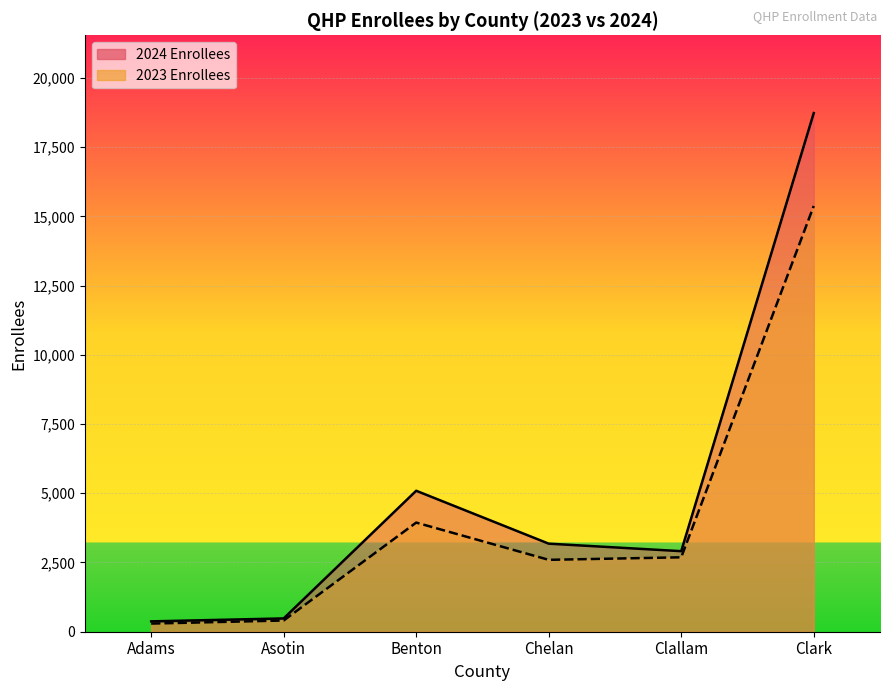

At which label does 2023 Enrollees first exceed 2596?

Benton